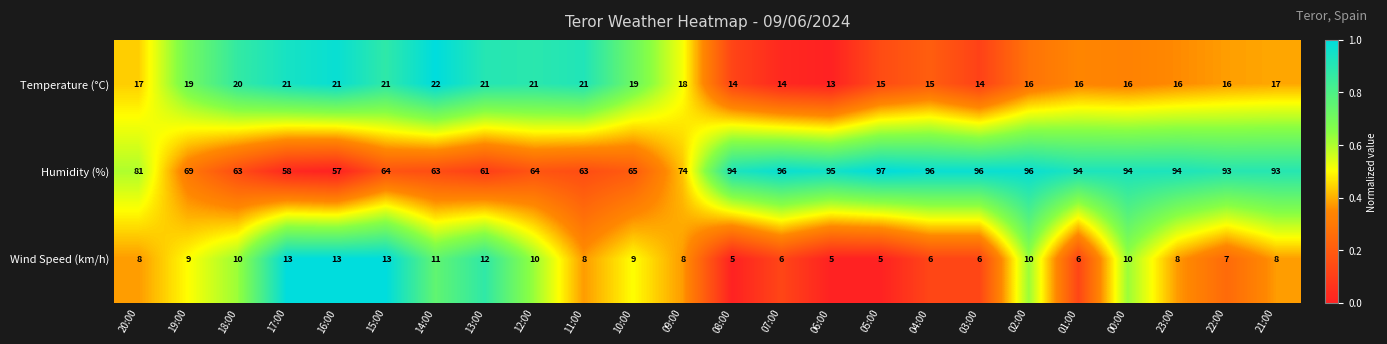

How many data points does each series have?

24